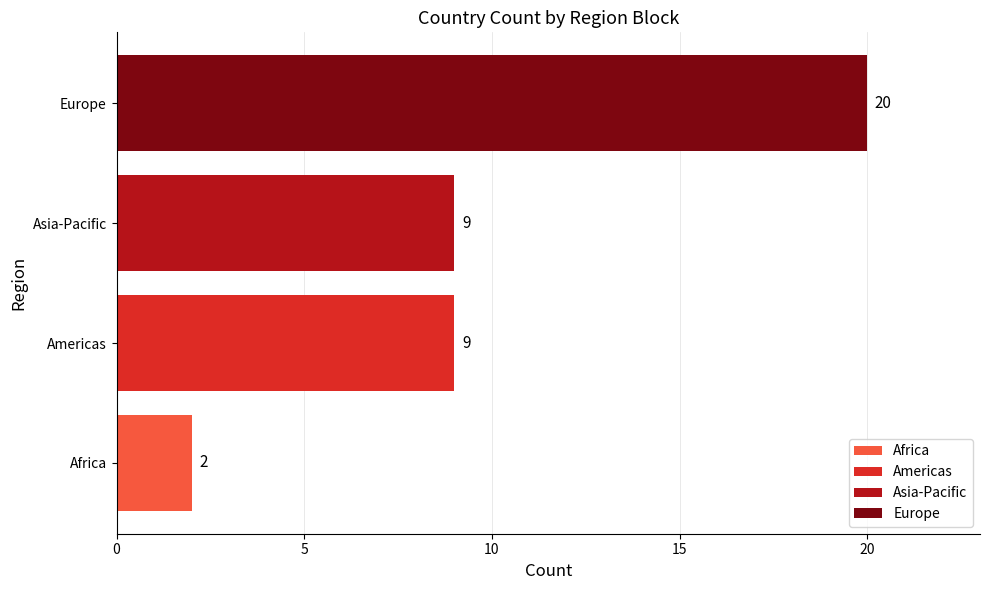

Which category has the lowest value across all series?

Africa